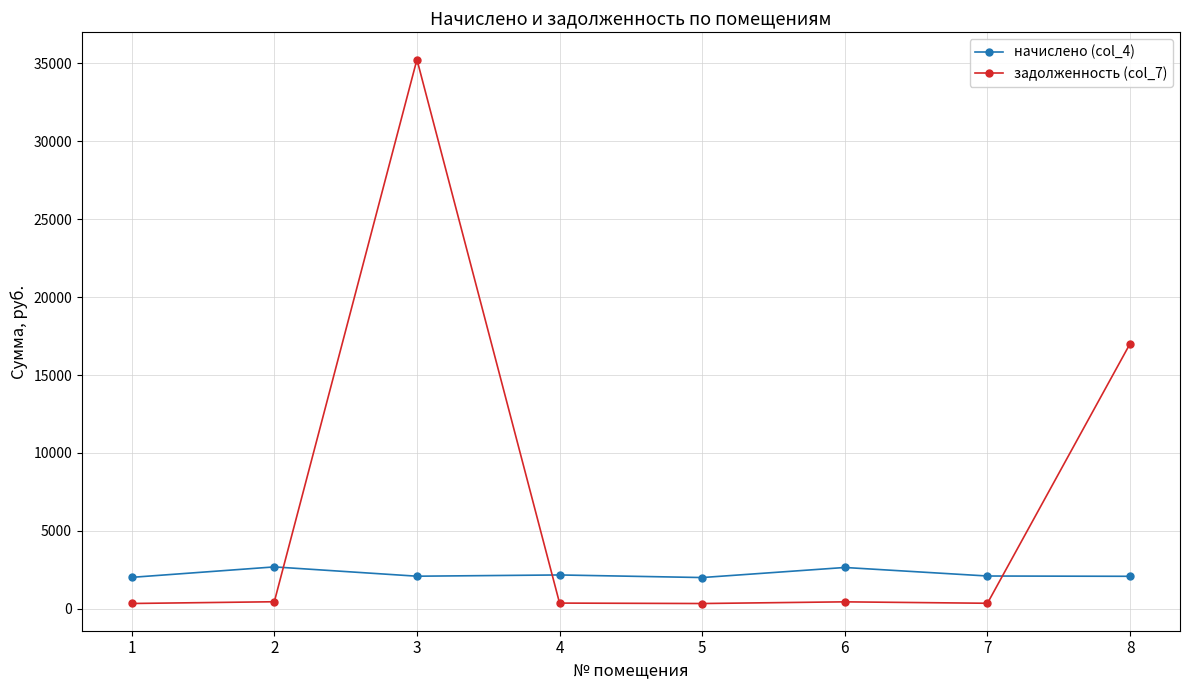

Rank the series at 3 from highest to lowest value.

задолженность (col_7), начислено (col_4)